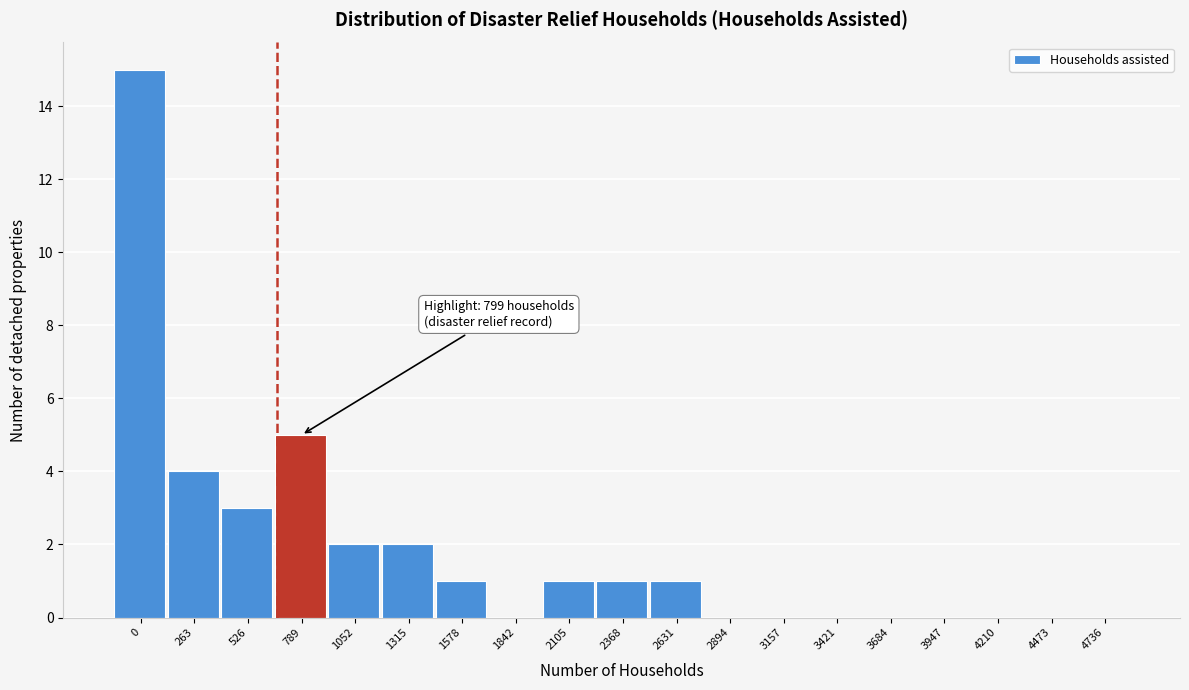

At which label is the value closest to 7?

789